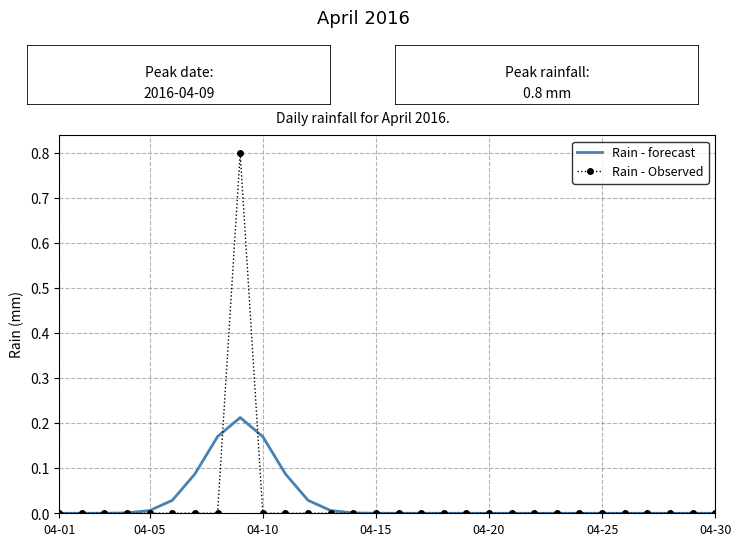

What is the sum of all Rain - forecast values?

0.8